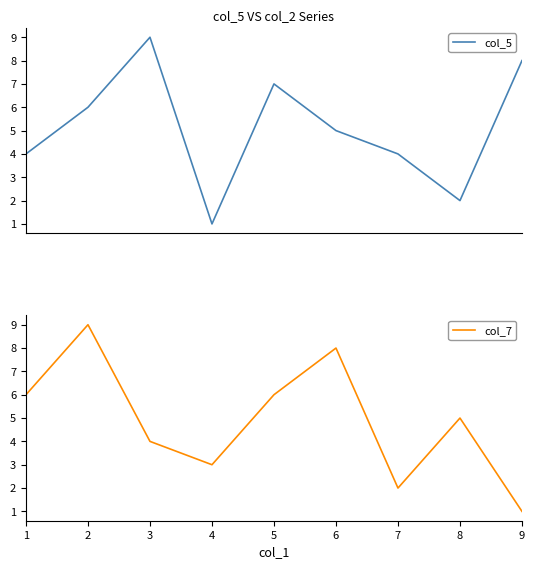

List the series in order of their overall mean, lowest first.

col_7, col_5